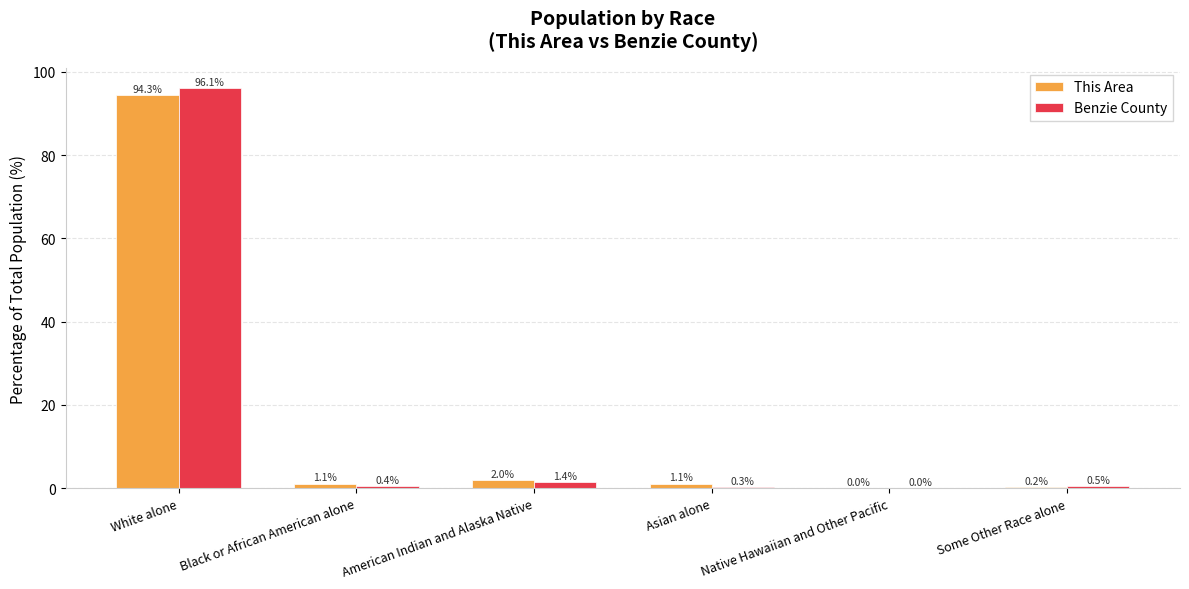

What is the maximum value shown in the chart?

96.1